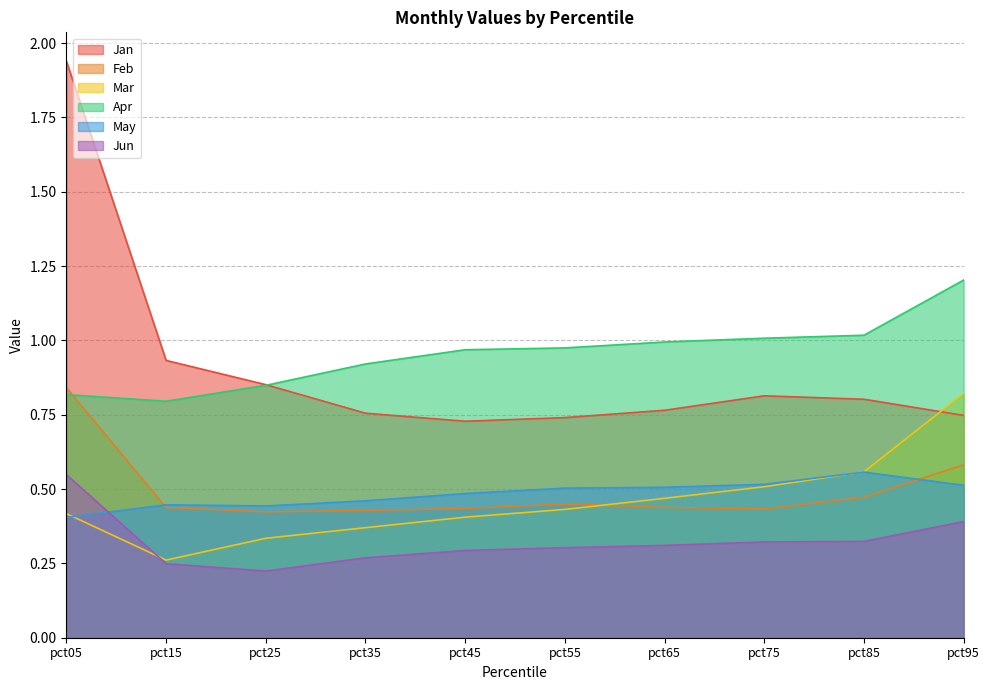

What is the spread (max minus min) of values at pct55?

0.7